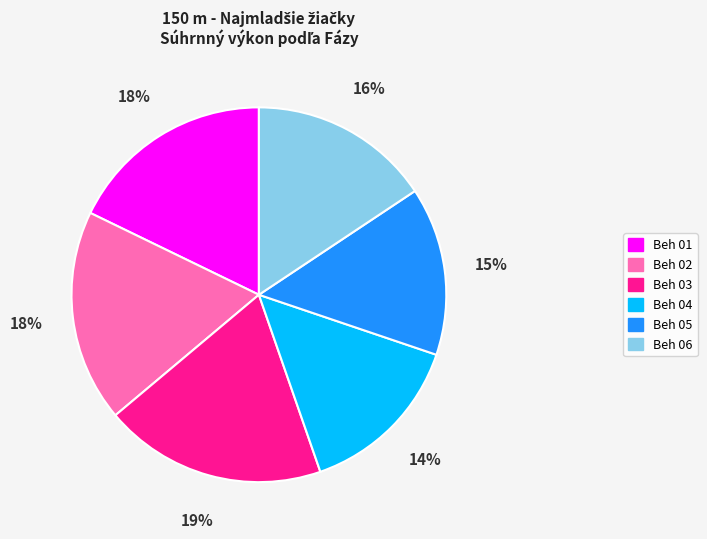

Does any single category account for the majority?

No